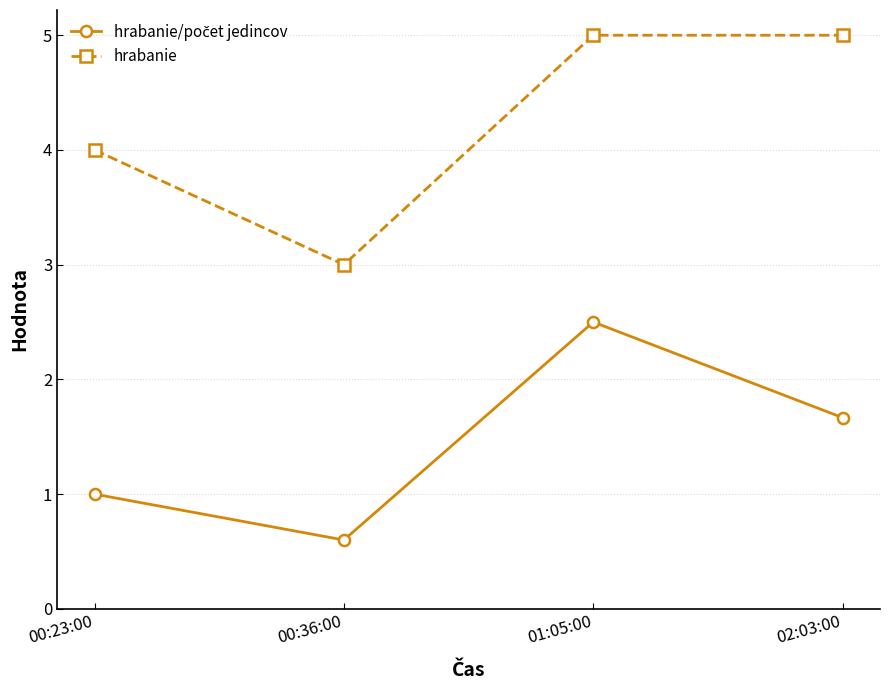

How many interior local valleys does the hrabanie series have?

1